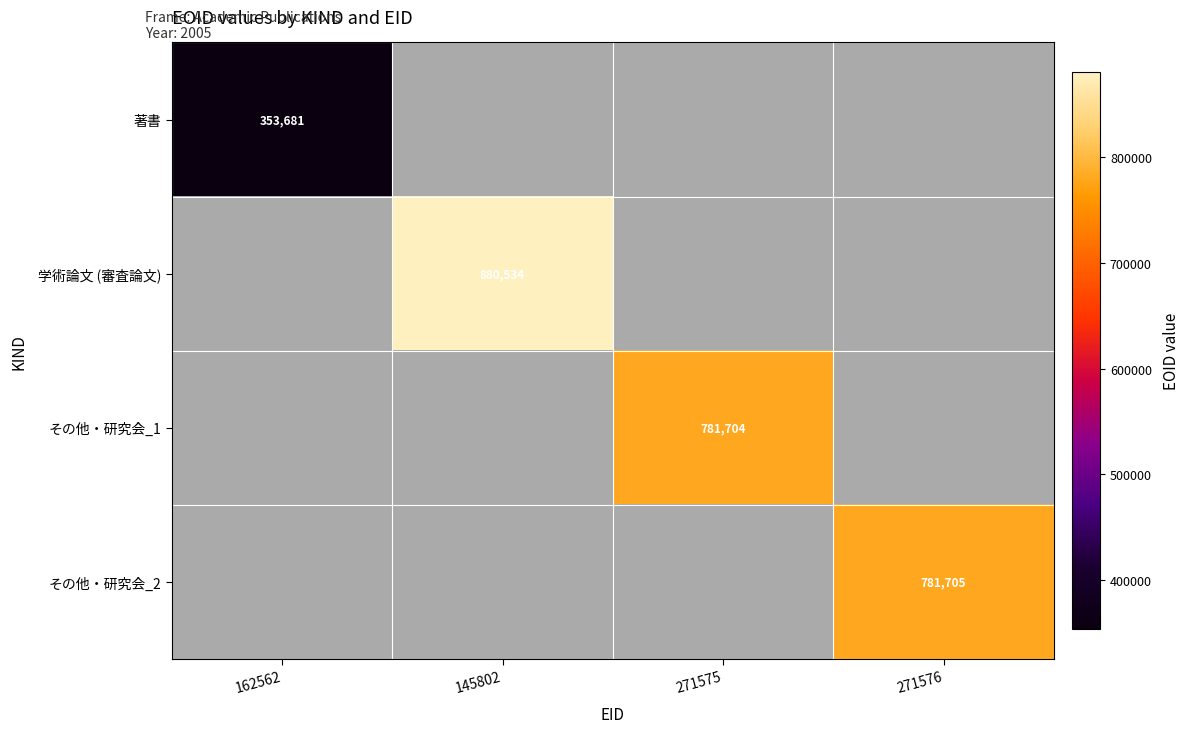

Between 162562 and 271576, which is larger?

271576